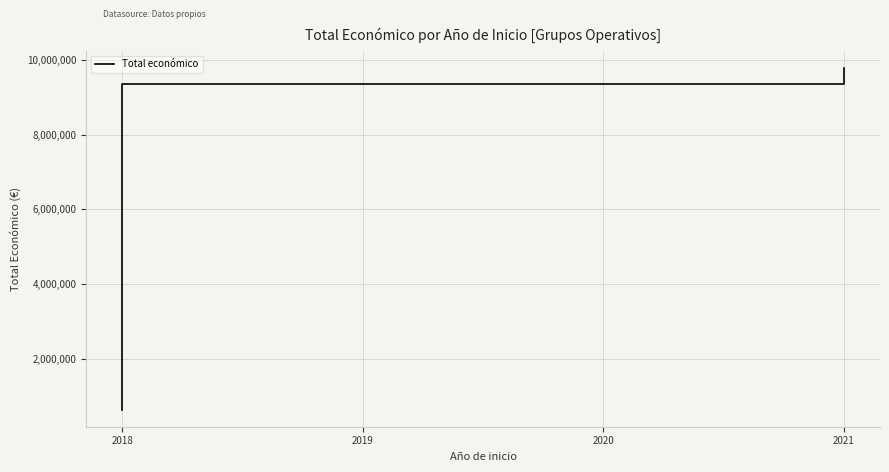

How many lines are shown in the chart?

1